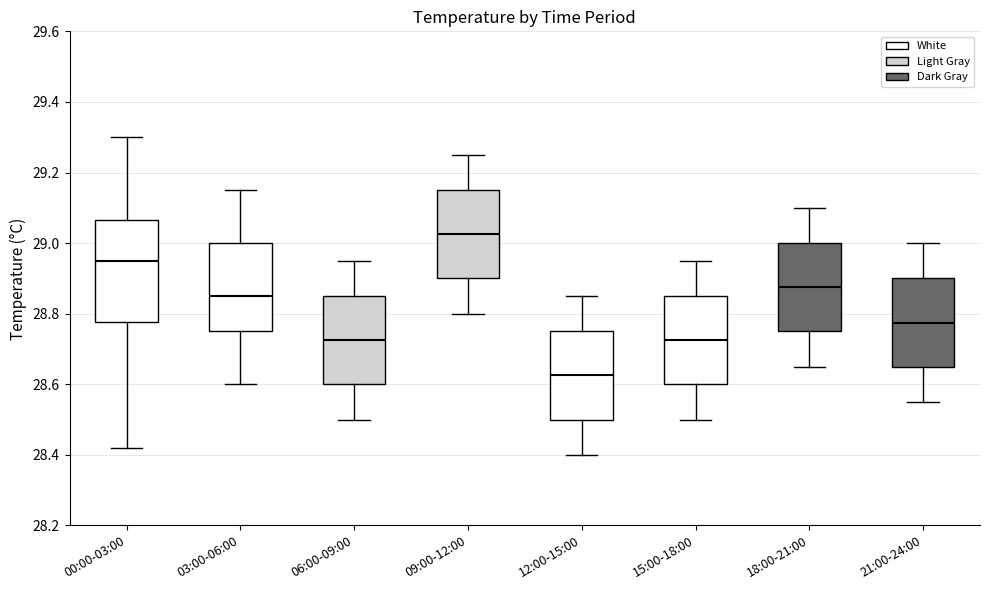

Reading left to right, transcribe this box plot: for each box, give where its median line is, the range the box spans, and where its two whiskers end, as read against the y-axis. The values are not printed on the chart, so give them approximately, as read against the axis.

00:00-03:00: median 28.96, box 28.78 to 29.06, whiskers 28.42 to 29.30
03:00-06:00: median 28.86, box 28.76 to 29.00, whiskers 28.60 to 29.16
06:00-09:00: median 28.72, box 28.60 to 28.86, whiskers 28.50 to 28.96
09:00-12:00: median 29.02, box 28.90 to 29.16, whiskers 28.80 to 29.26
12:00-15:00: median 28.62, box 28.50 to 28.76, whiskers 28.40 to 28.86
15:00-18:00: median 28.72, box 28.60 to 28.86, whiskers 28.50 to 28.96
18:00-21:00: median 28.88, box 28.76 to 29.00, whiskers 28.66 to 29.10
21:00-24:00: median 28.78, box 28.66 to 28.90, whiskers 28.56 to 29.00